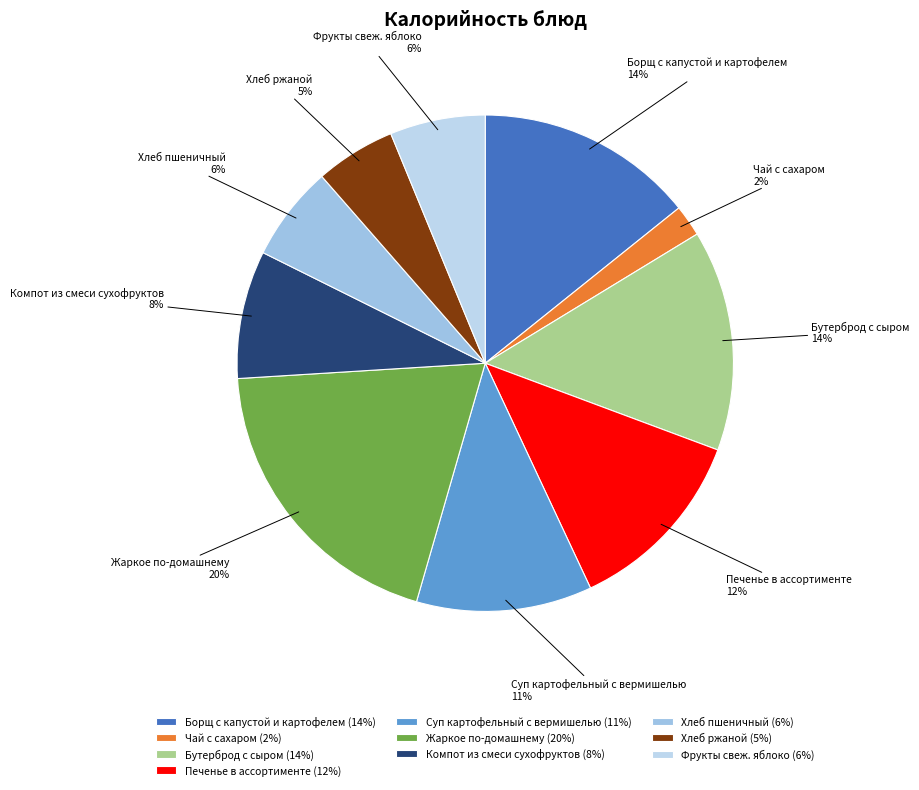

Is the sum of Печенье в ассортименте and Фрукты свеж. яблоко greater than half?

No